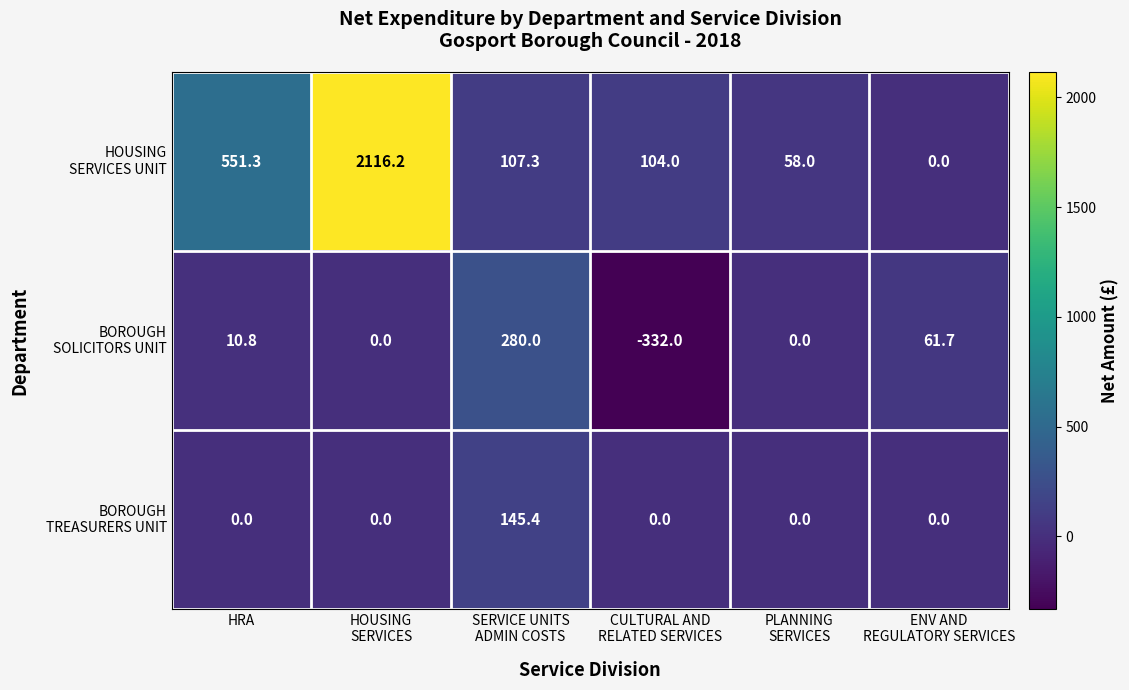

What is the total value across all series at HRA?

562.1